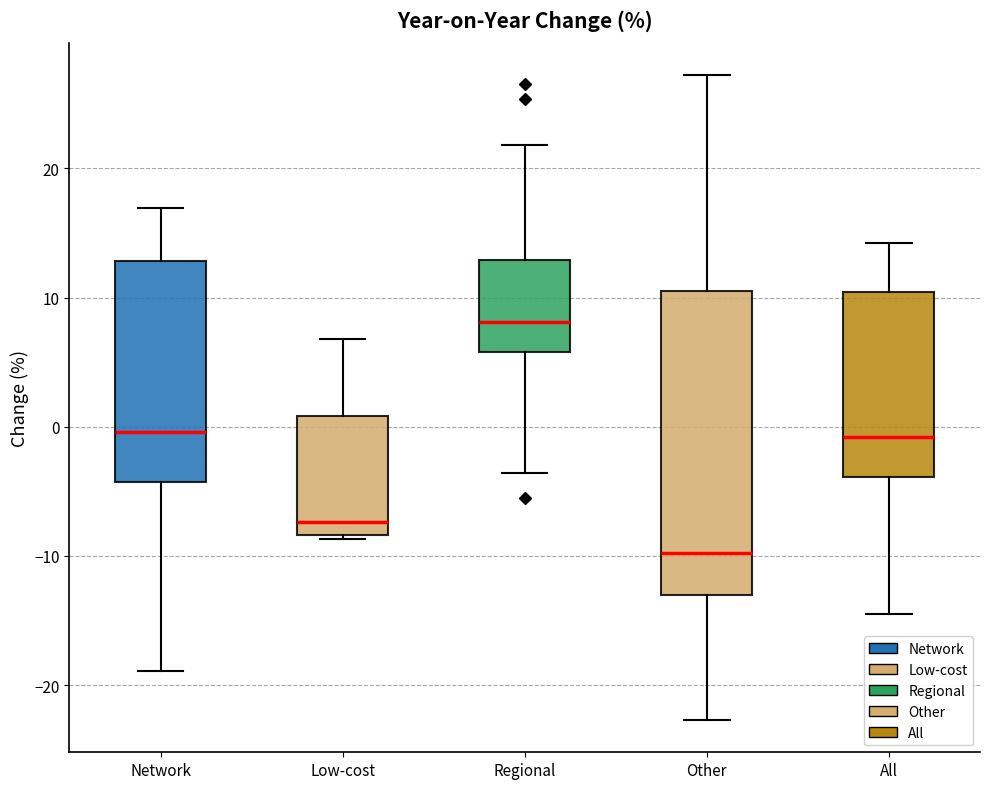

Reading left to right, transcribe this box plot: for each box, give where its median line is, the range the box spans, and where its two whiskers end, as read against the y-axis. The values are not printed on the chart, so give them approximately, as read against the axis.

Network: median 0, box -4 to 13, whiskers -19 to 17
Low-cost: median -7, box -8 to 1, whiskers -9 to 7
Regional: median 8, box 6 to 13, whiskers -4 to 22
Other: median -10, box -13 to 11, whiskers -23 to 27
All: median -1, box -4 to 10, whiskers -14 to 14